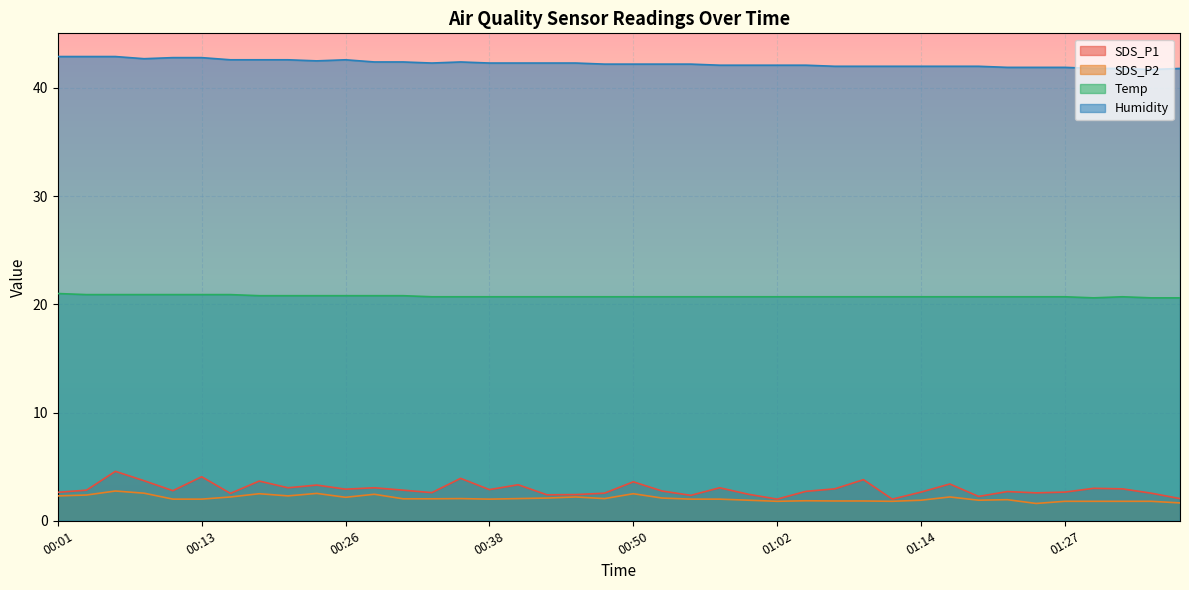

What is the difference between the second highest and minimum values in the Humidity series?

1.2